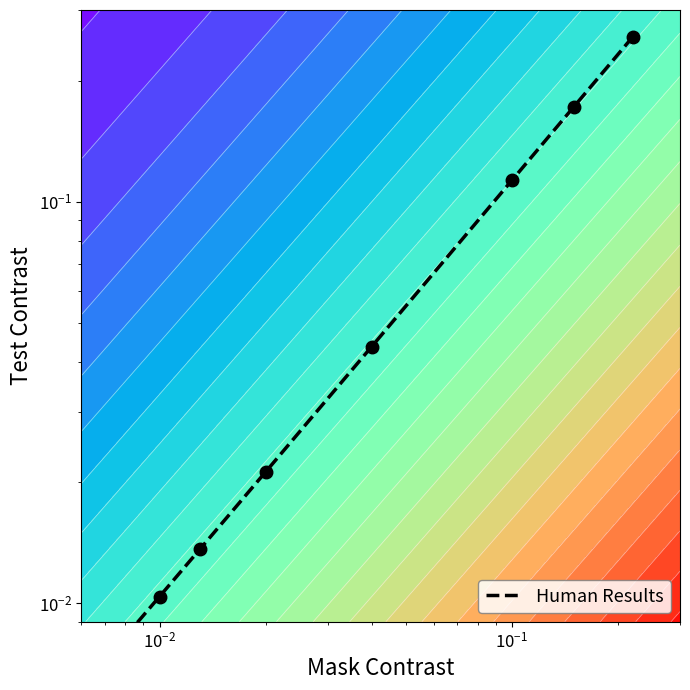

The chart shows a value of 0.1 at 6. True or false?

False